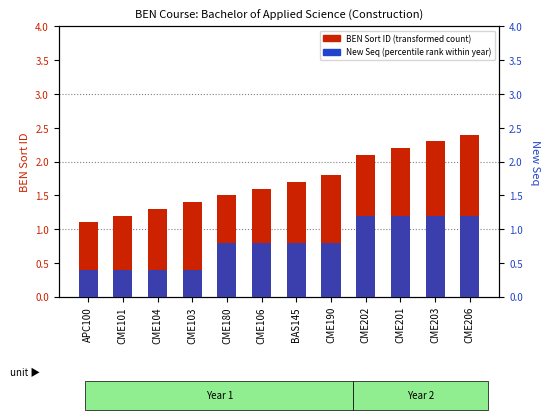

Which series changed the most between CME104 and CME201?

BEN Sort ID (transformed count)